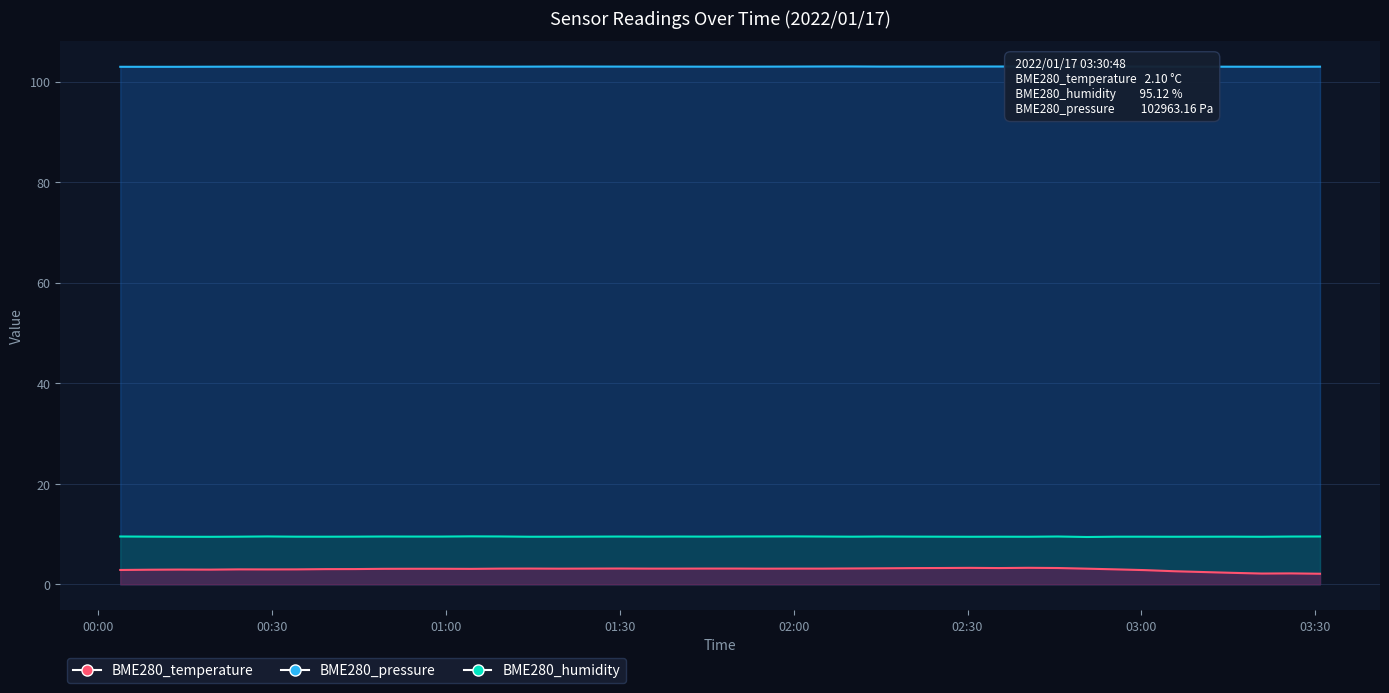

True or false: BME280_humidity and BME280_pressure cross at least once.

False